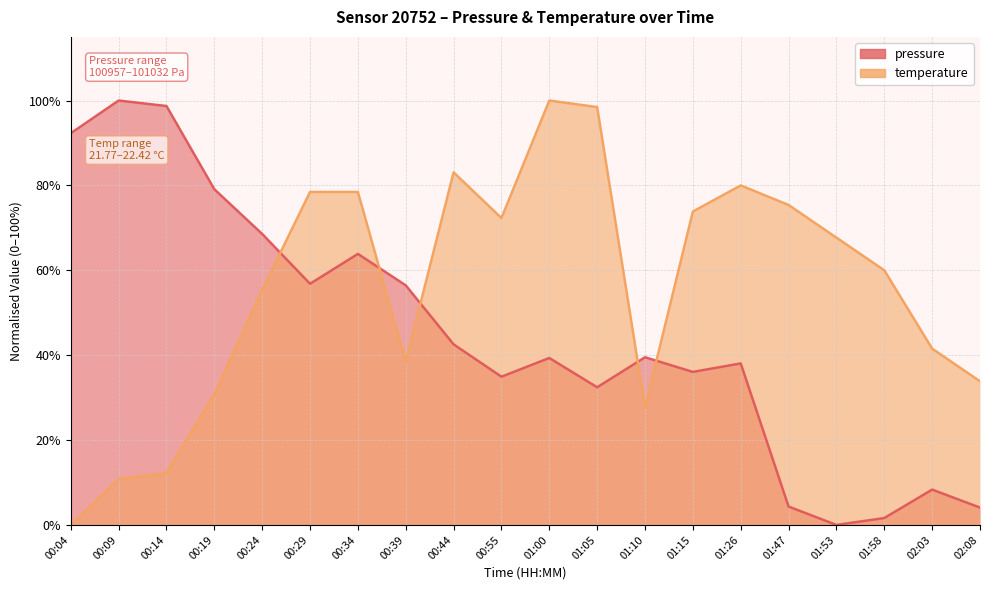

The value of pressure at 01:53 is 0.0. True or false?

True